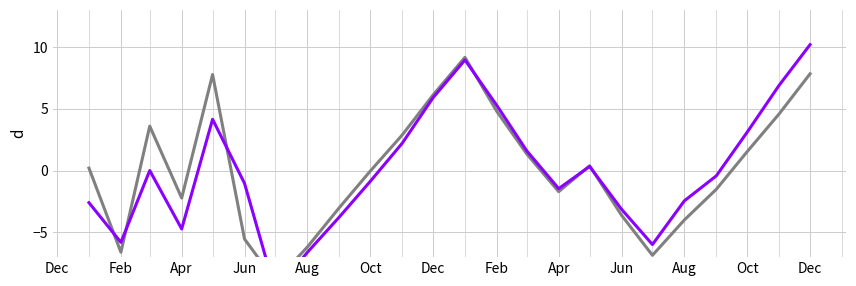

At which label is reopen_intent closest to 0?

Oct